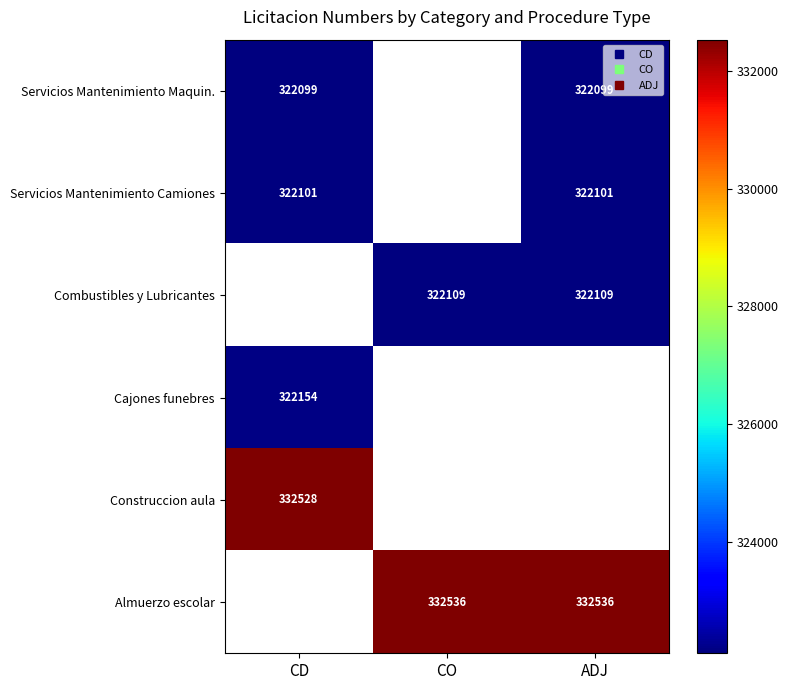

Which has a higher value, CO or ADJ?

ADJ